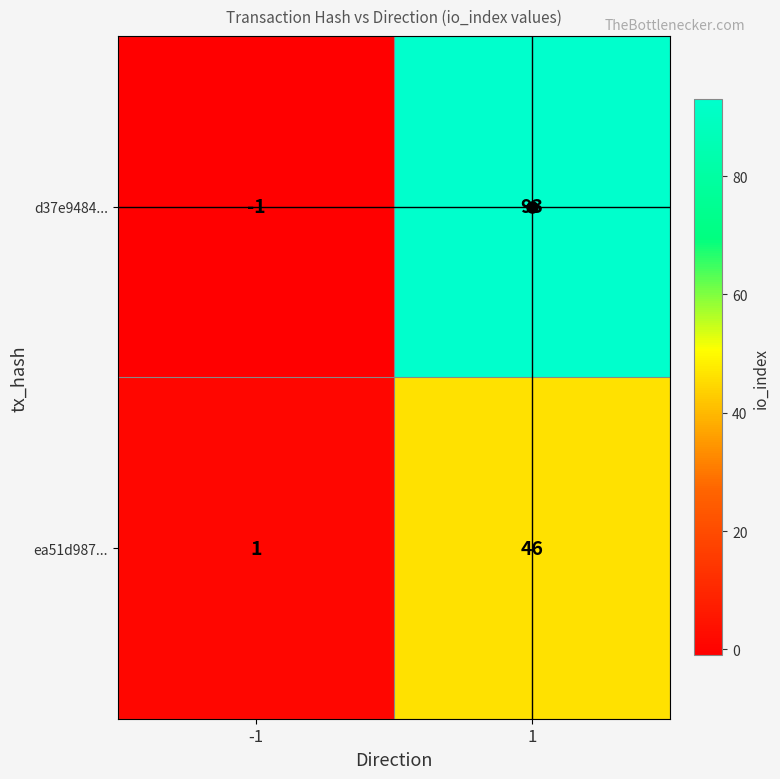

What is the approximate value of d37e9484... at 1, to the nearest 10?

90